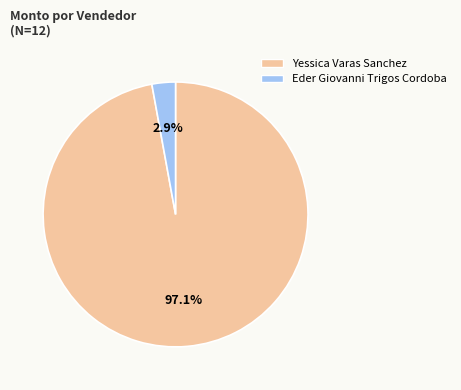

Between Eder Giovanni Trigos Cordoba and Yessica Varas Sanchez, which is larger?

Yessica Varas Sanchez